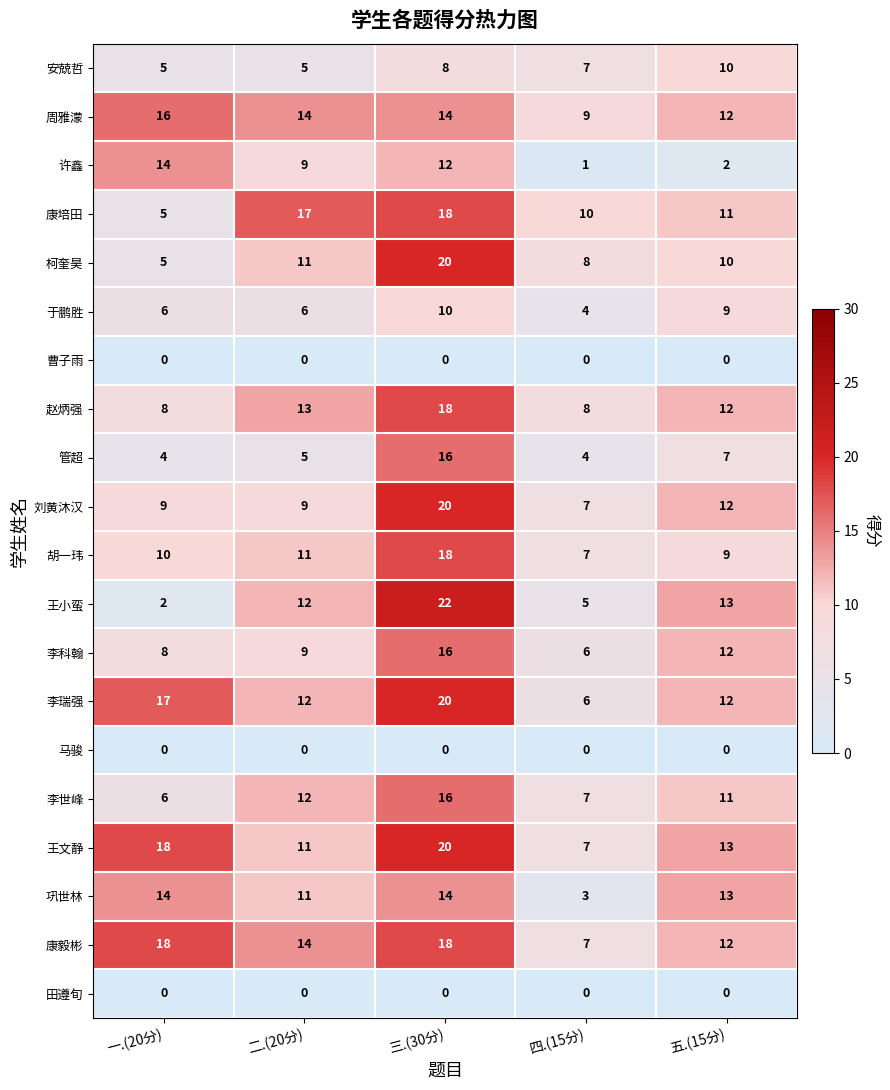

True or false: 李世峰 has a value of 9 at 四.(15分).

False